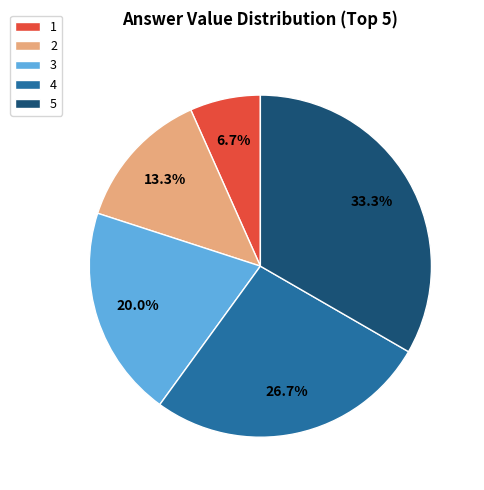

Is the sum of 4 and 2 greater than half?

No